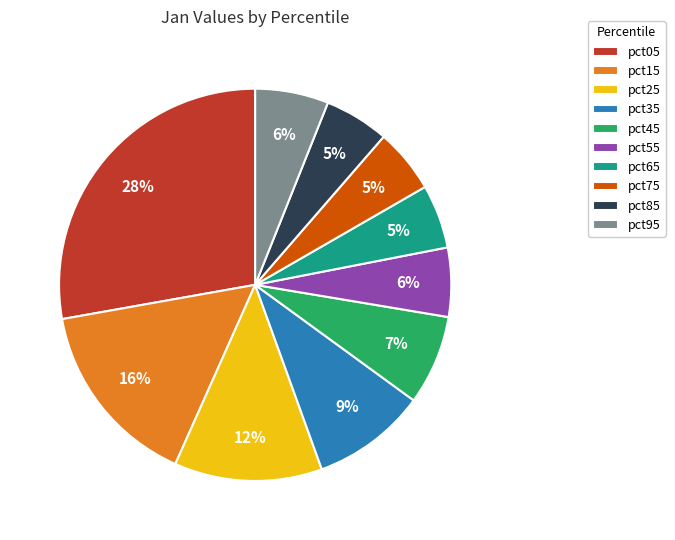

Is it true that pct75 is 1% of the pie?

False